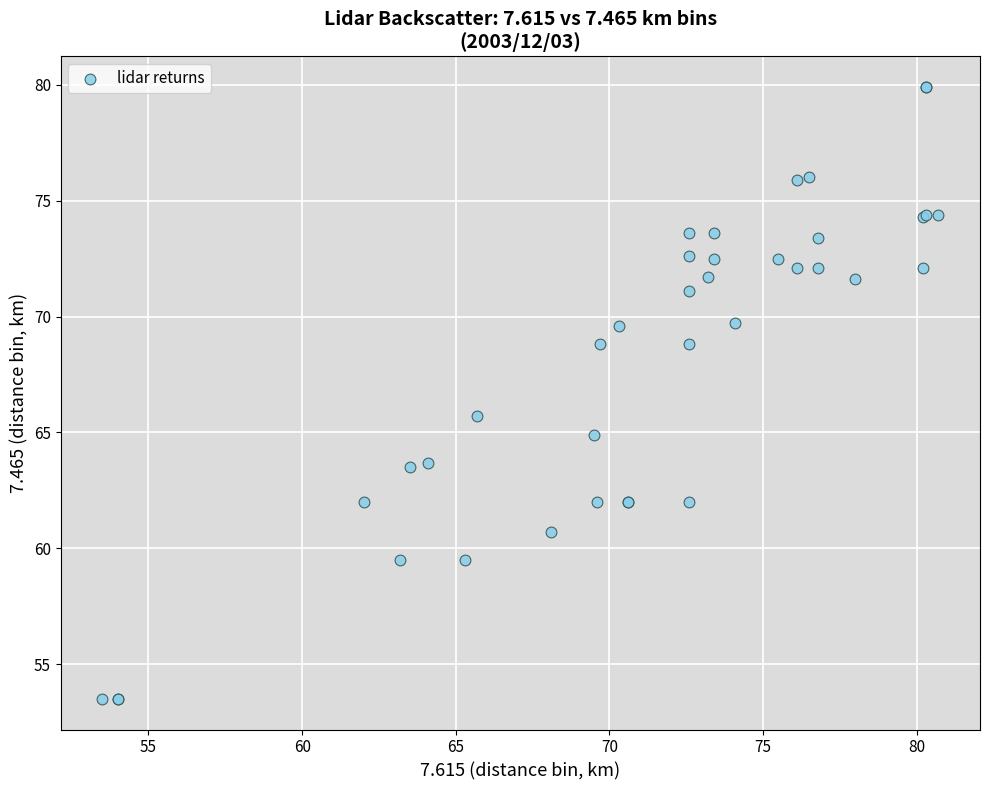

What Y value in the scatter plot is closest to 66?

65.7